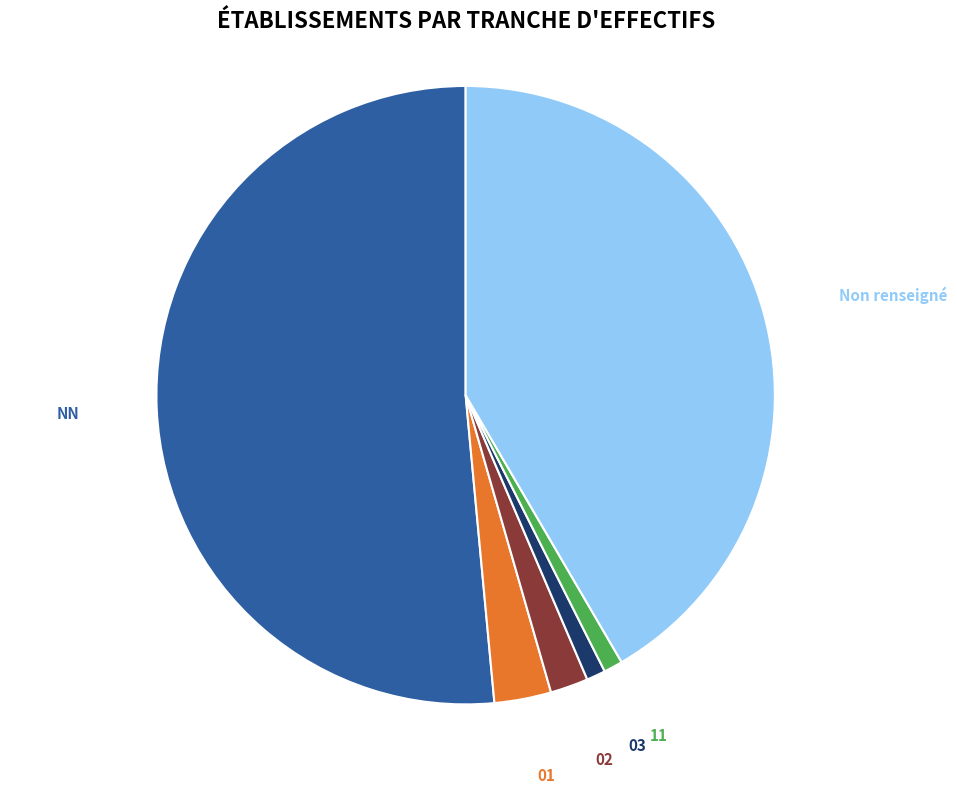

What is the largest slice in the pie chart?

NN